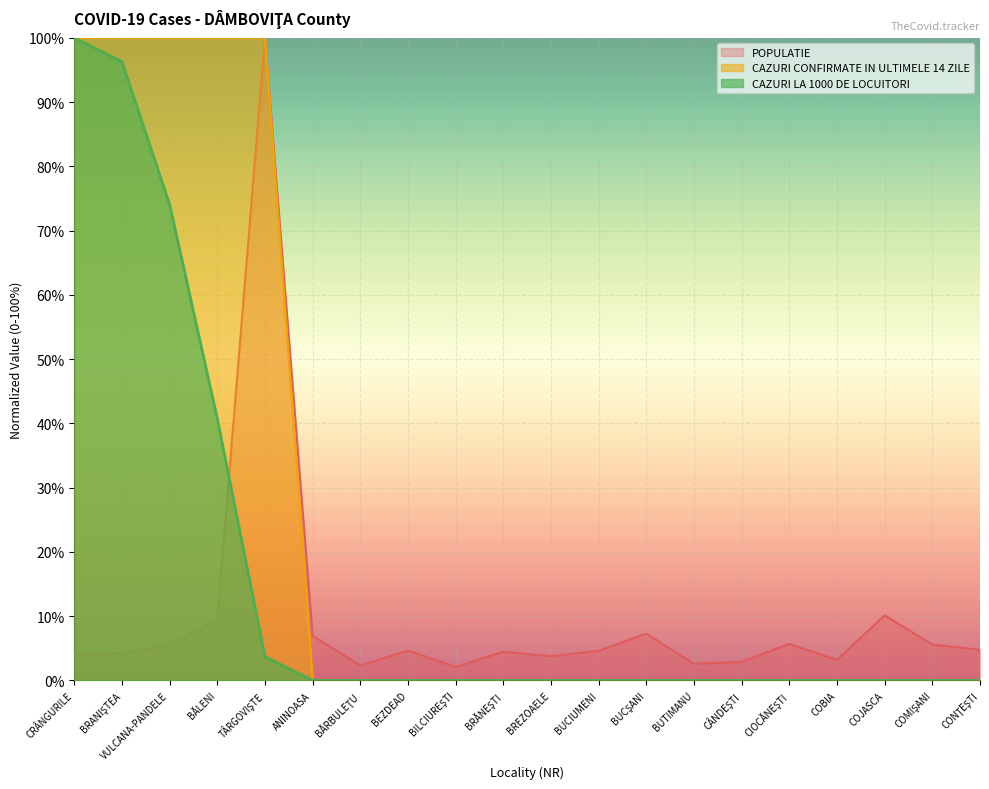

Reading left to right, what are all the values shown in this chart?

POPULATIE: CRÂNGURILE=0.0	BRANIŞTEA=0.0	VULCANA-PANDELE=0.1	BĂLENI=0.1	TÂRGOVIŞTE=1.0	ANINOASA=0.1	BĂRBULEŢU=0.0	BEZDEAD=0.0	BILCIUREŞTI=0.0	BRĂNEŞTI=0.0	BREZOAELE=0.0	BUCIUMENI=0.0	BUCŞANI=0.1	BUTIMANU=0.0	CÂNDEŞTI=0.0	CIOCĂNEŞTI=0.1	COBIA=0.0	COJASCA=0.1	COMIŞANI=0.1	CONŢEŞTI=0.0
CAZURI CONFIRMATE IN ULTIMELE 14 ZILE: CRÂNGURILE=1.0	BRANIŞTEA=1.0	VULCANA-PANDELE=1.0	BĂLENI=1.0	TÂRGOVIŞTE=1.0	ANINOASA=0.0	BĂRBULEŢU=0.0	BEZDEAD=0.0	BILCIUREŞTI=0.0	BRĂNEŞTI=0.0	BREZOAELE=0.0	BUCIUMENI=0.0	BUCŞANI=0.0	BUTIMANU=0.0	CÂNDEŞTI=0.0	CIOCĂNEŞTI=0.0	COBIA=0.0	COJASCA=0.0	COMIŞANI=0.0	CONŢEŞTI=0.0
CAZURI LA 1000 DE LOCUITORI: CRÂNGURILE=1.0	BRANIŞTEA=1.0	VULCANA-PANDELE=0.7	BĂLENI=0.4	TÂRGOVIŞTE=0.0	ANINOASA=0.0	BĂRBULEŢU=0.0	BEZDEAD=0.0	BILCIUREŞTI=0.0	BRĂNEŞTI=0.0	BREZOAELE=0.0	BUCIUMENI=0.0	BUCŞANI=0.0	BUTIMANU=0.0	CÂNDEŞTI=0.0	CIOCĂNEŞTI=0.0	COBIA=0.0	COJASCA=0.0	COMIŞANI=0.0	CONŢEŞTI=0.0